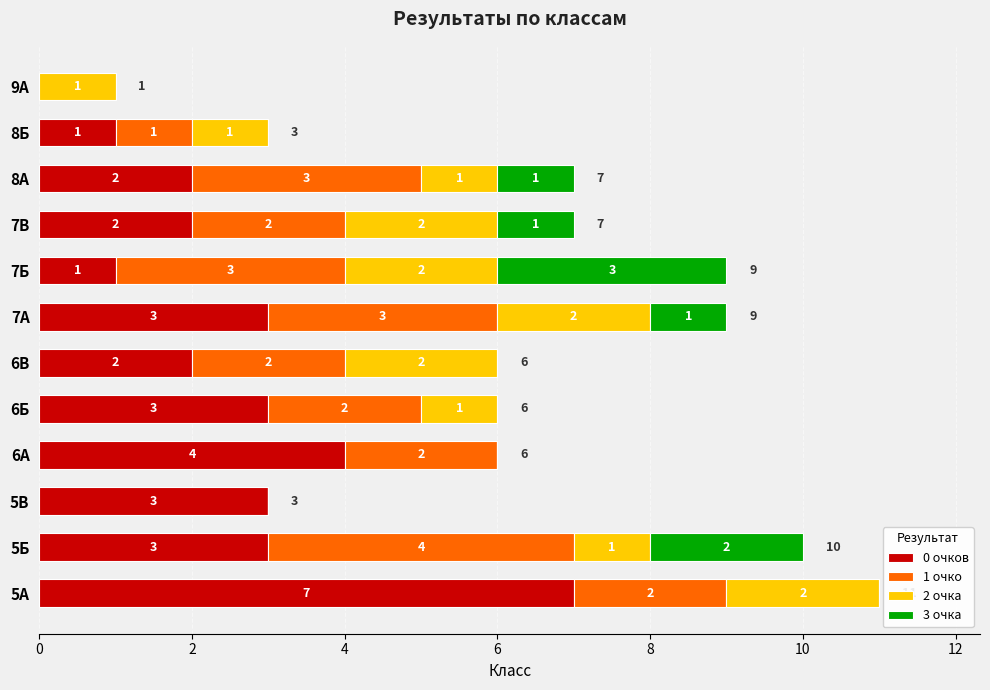

What is the total value across all series at 7Б?

9